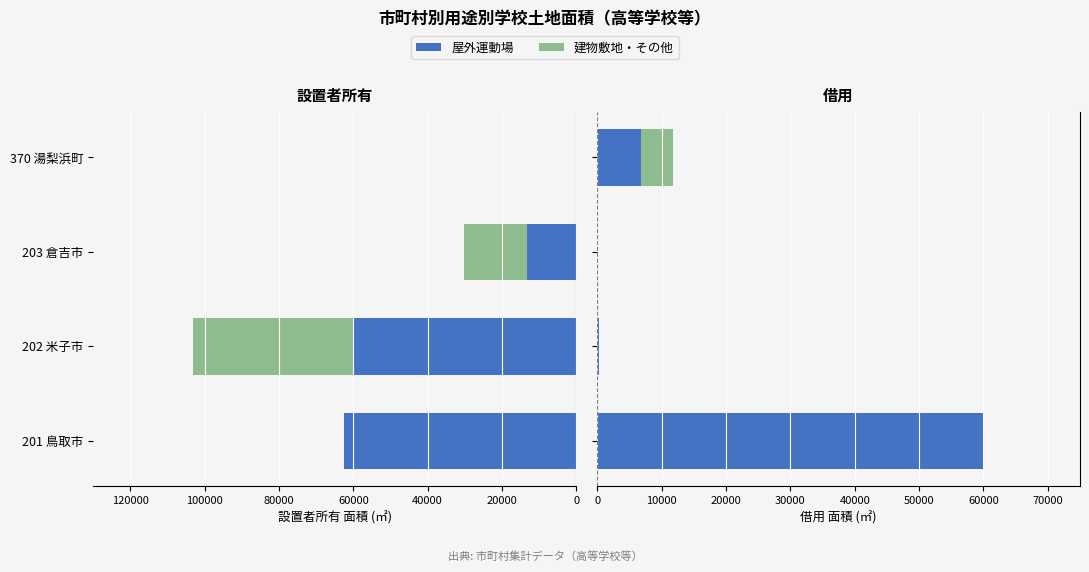

Which series has the largest total across all categories?

屋外運動場(設置者所有)